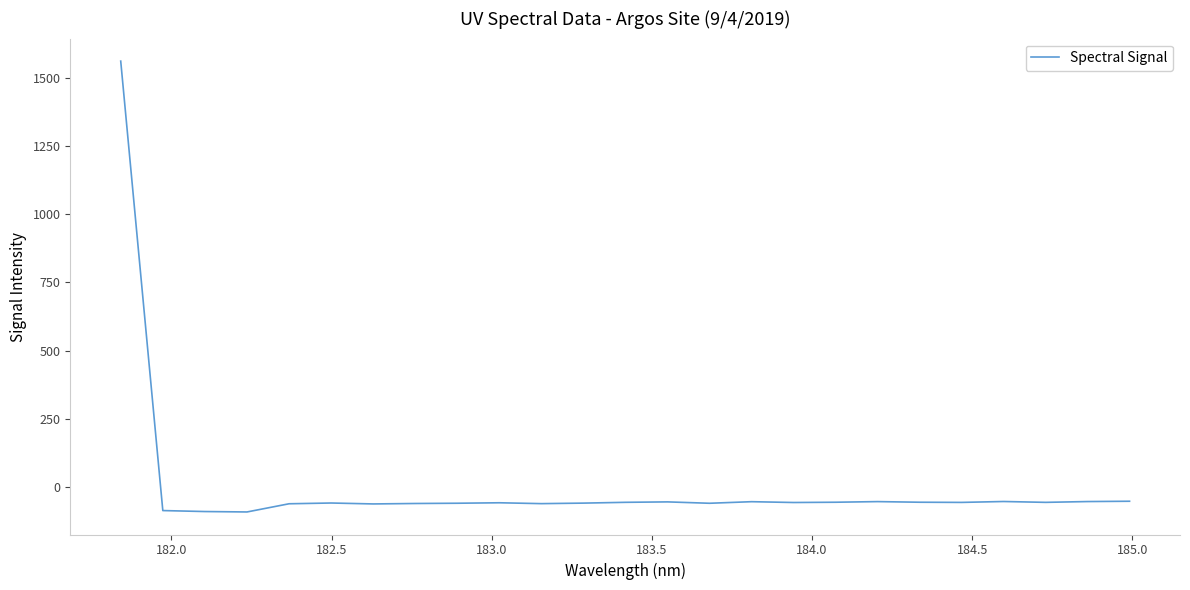

What is the smallest value displayed?

-91.9